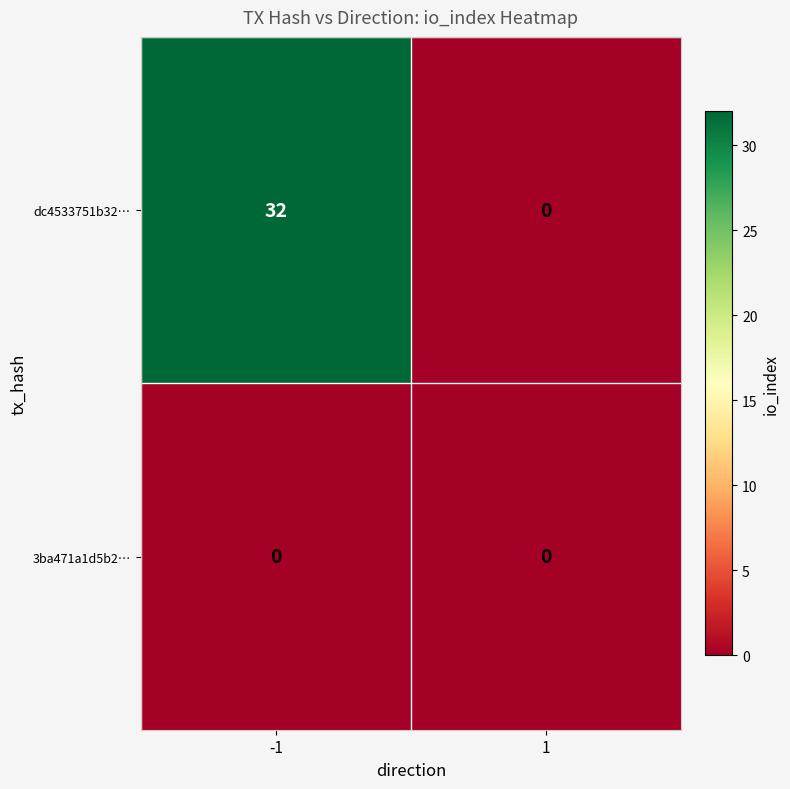

What is the difference between the highest and lowest values at -1?

32